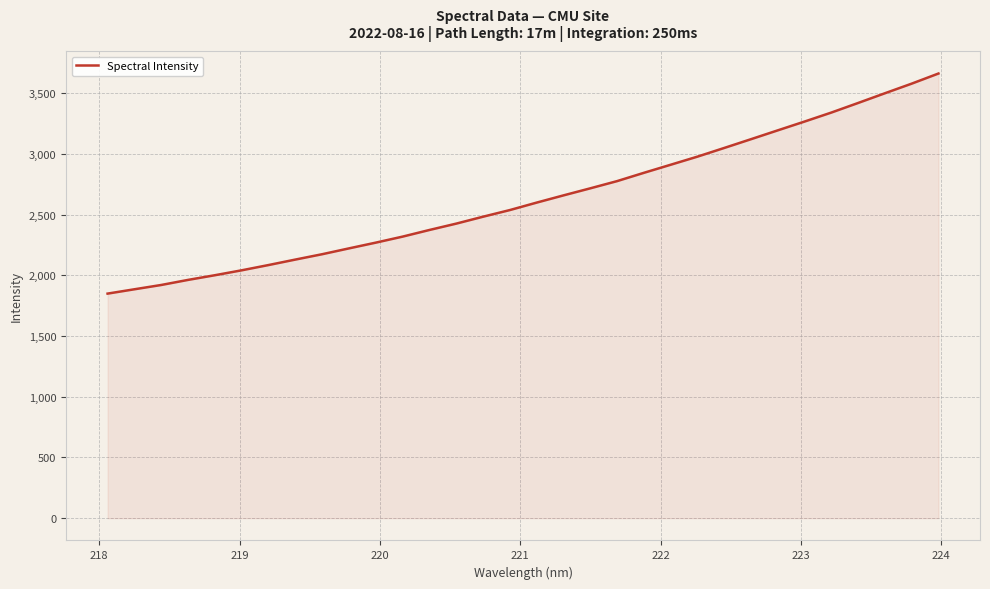

True or false: there are more than 1 points higher than both neighbors.

False